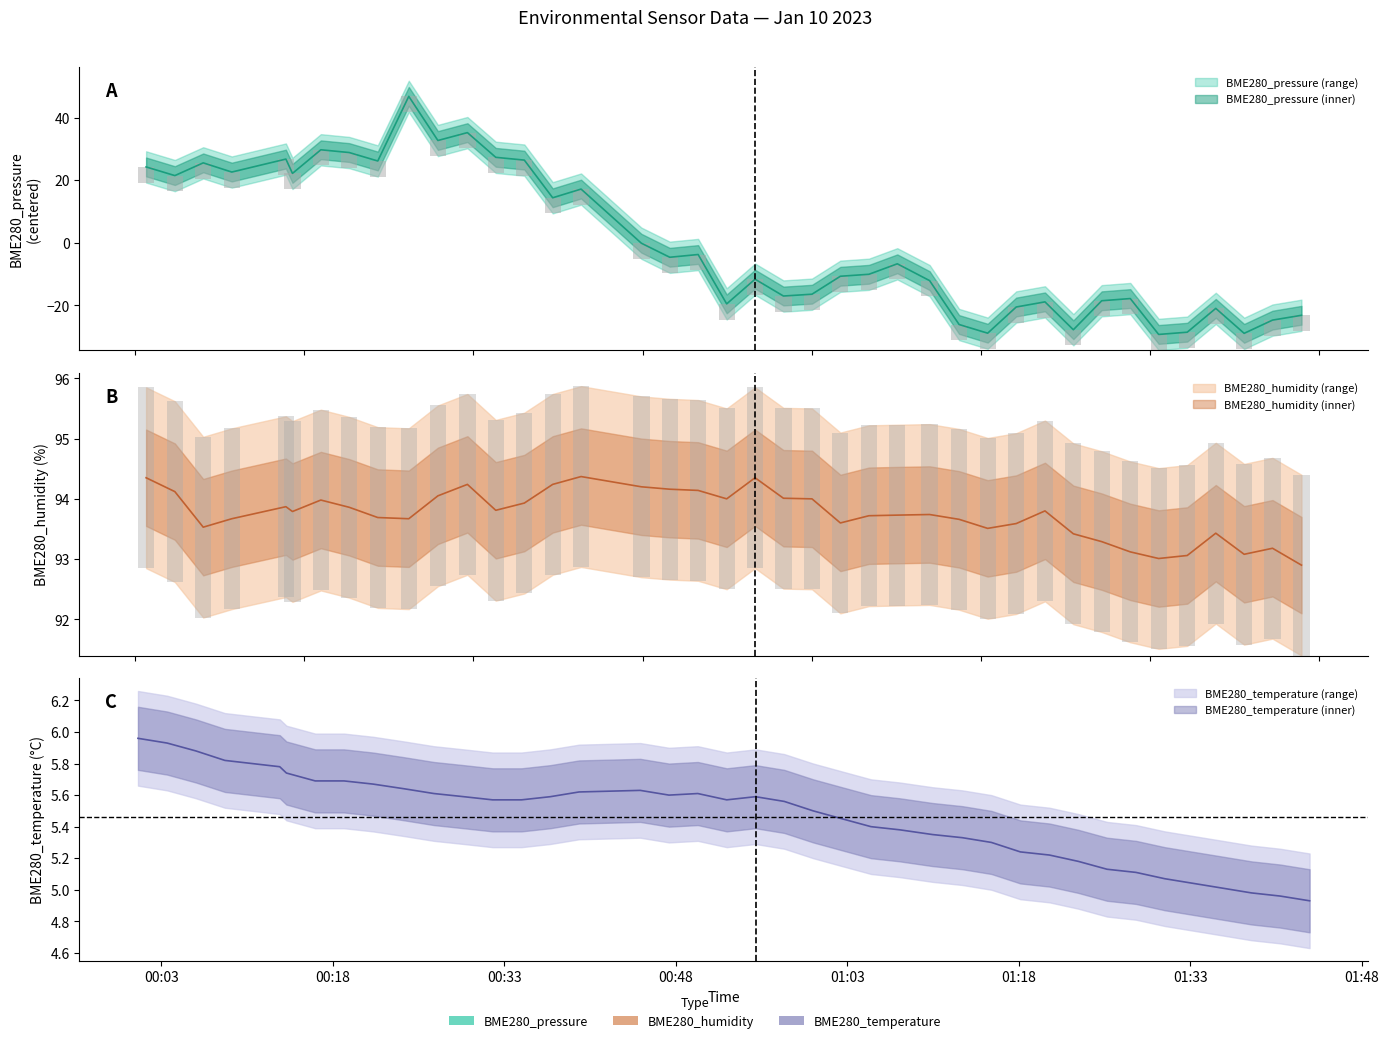

What is the sum of all BME280_humidity values?

3749.9